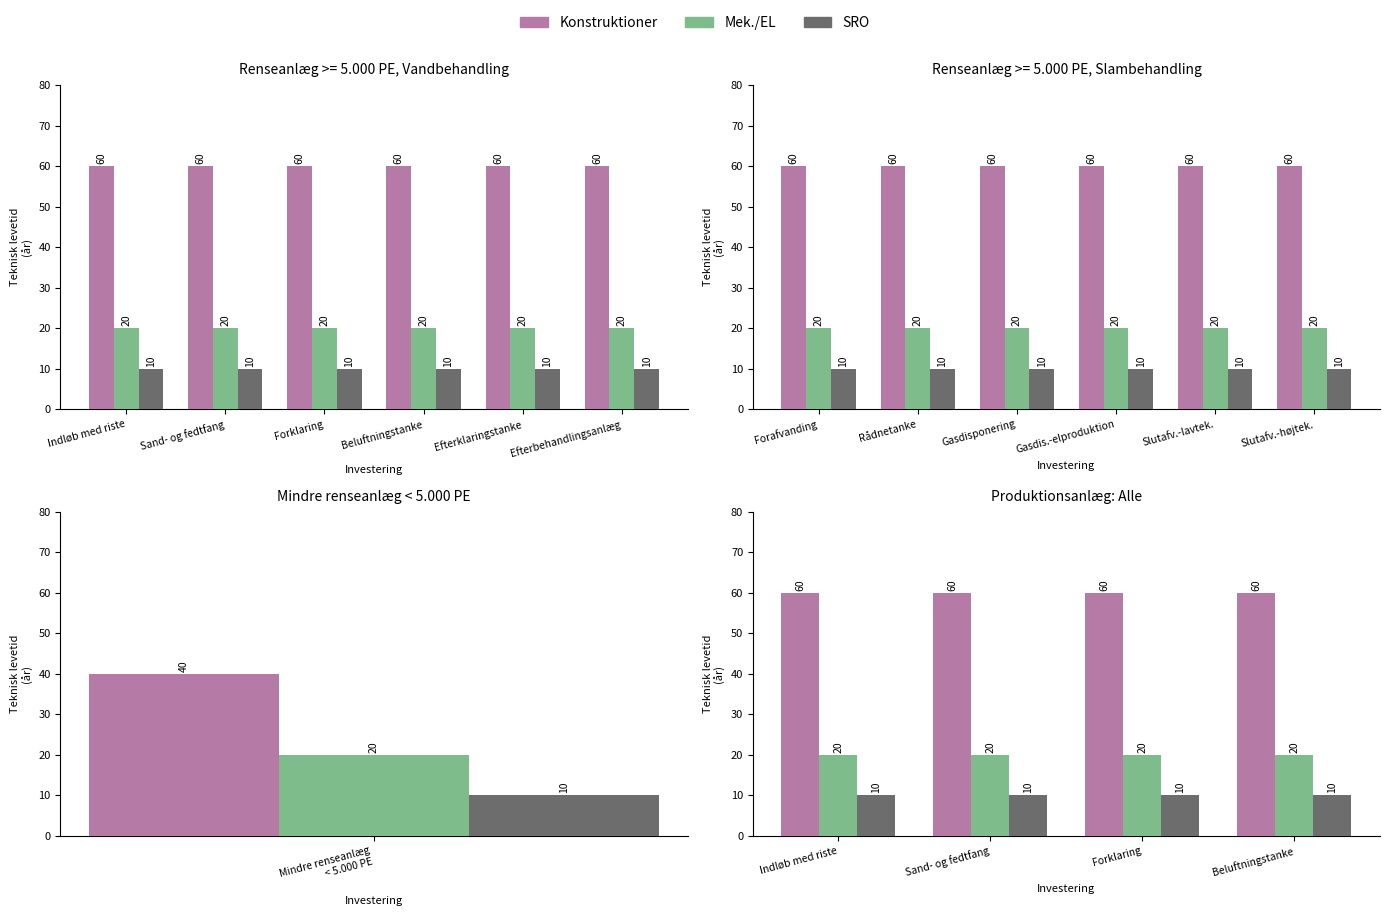

What is the approximate value of Mek./EL at Indløb med riste?

20